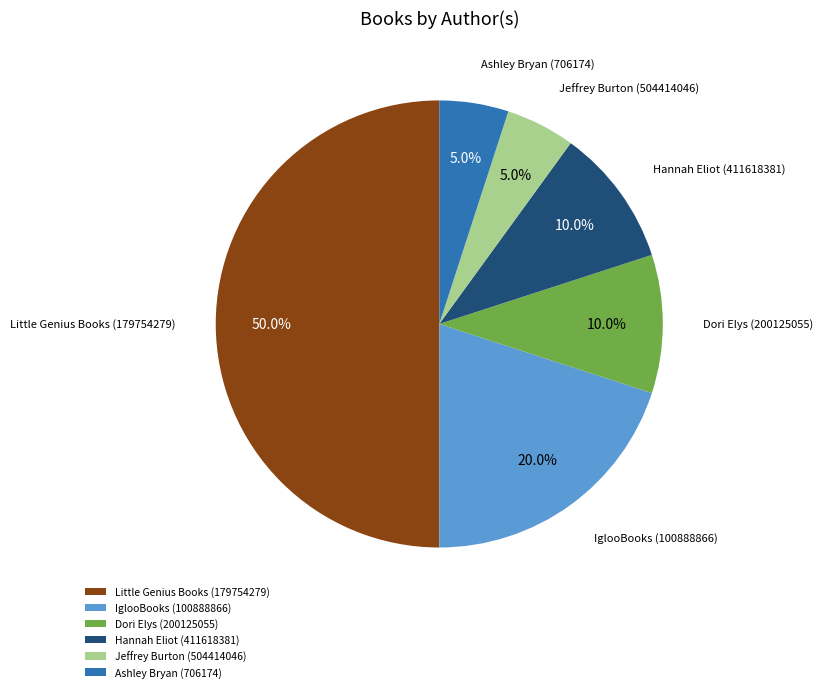

What percentage is NOT represented by Jeffrey Burton (504414046)?

95.0%